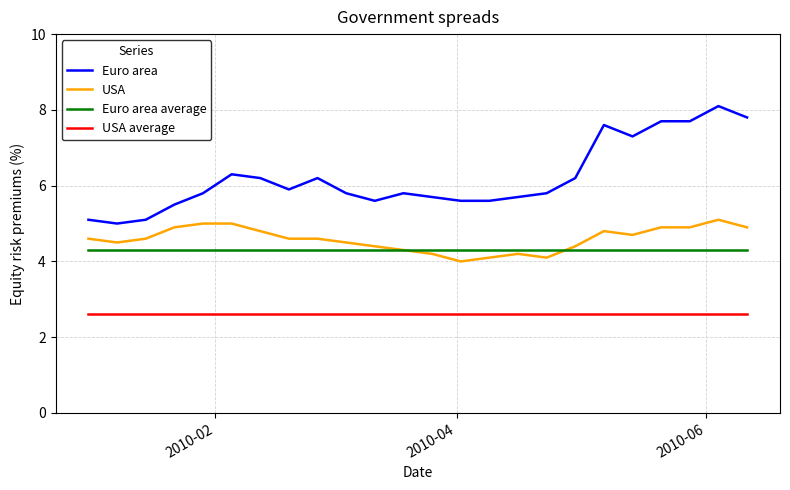

True or false: USA and USA average cross at least once.

False